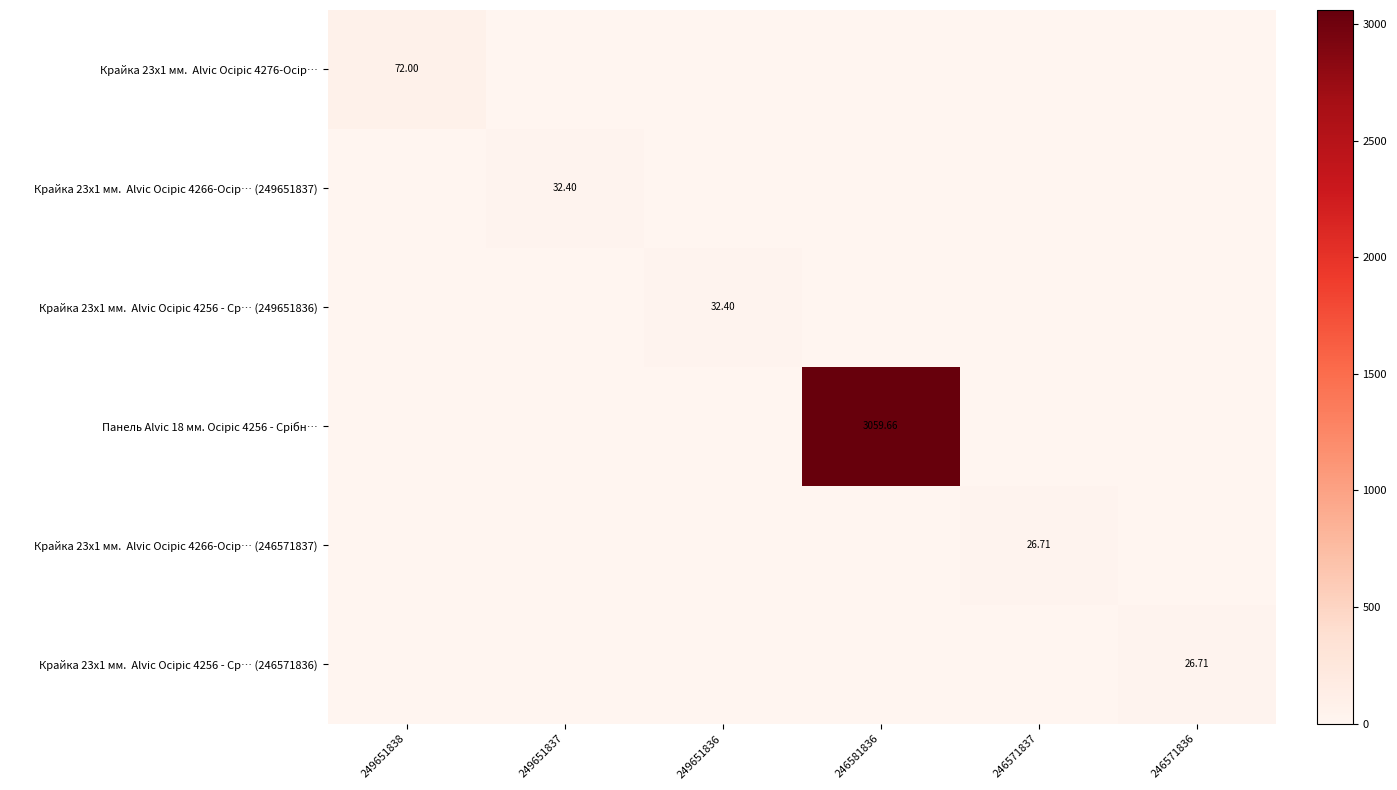

What is the sum of all Крайка 23x1 мм. Alvic Oсіріс 4256 - Ср… (246571836) values?

26.7